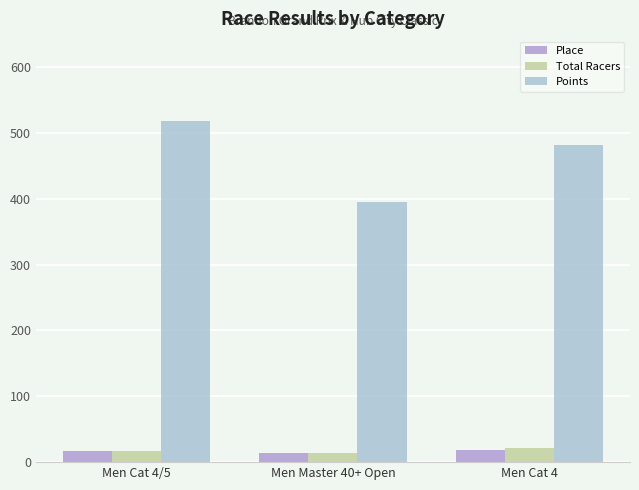

Count the number of data series in this chart.

3